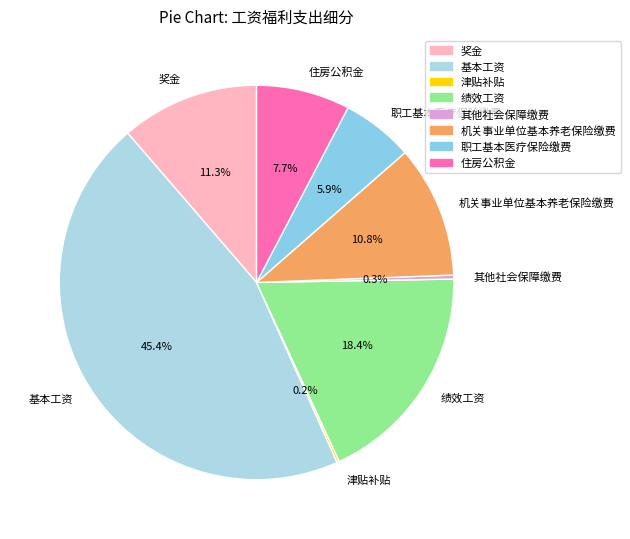

Which category has the biggest portion of the pie?

基本工资